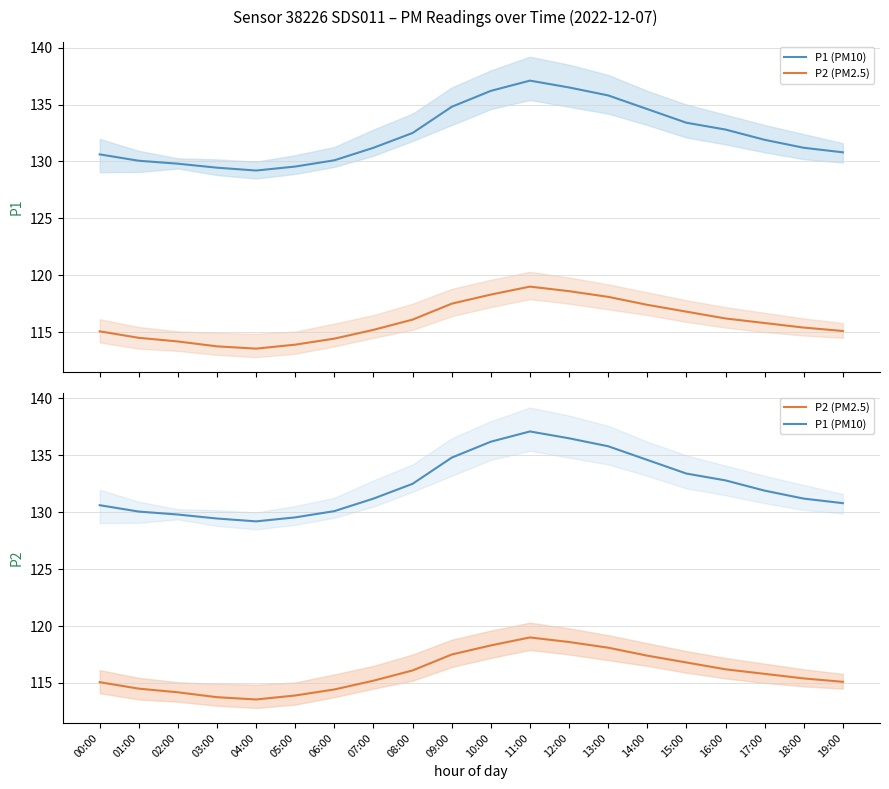

What is the maximum value shown in the chart?

137.1